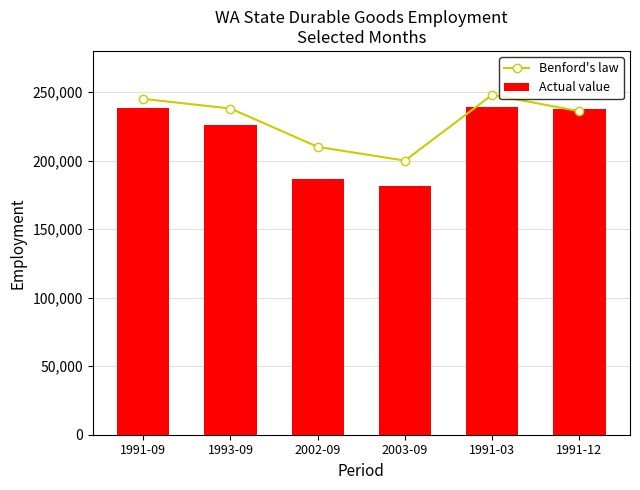

How many values in the Actual value series are below 237500?

3